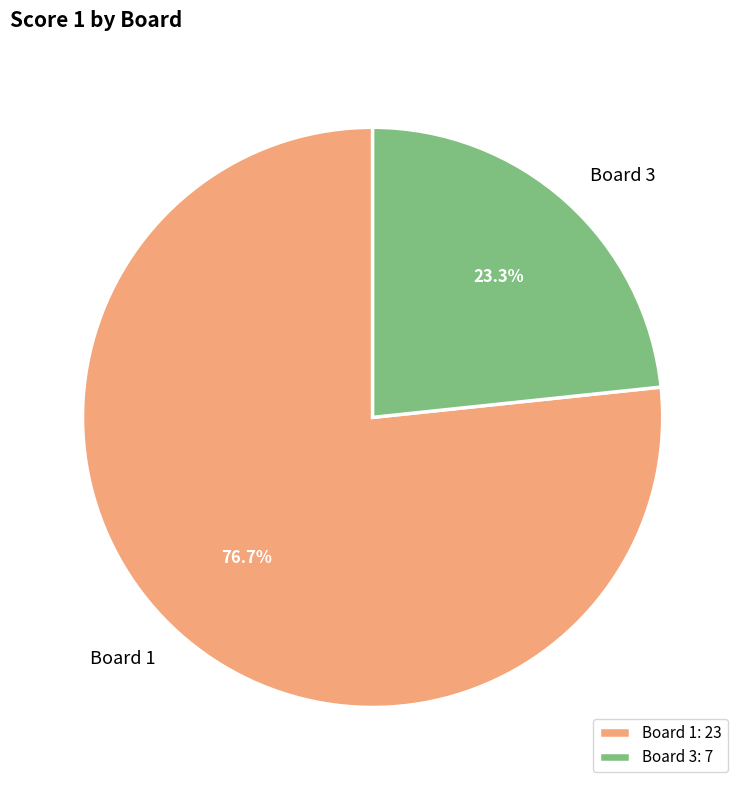

What percentage is the Board 3 slice, to the nearest percent?

23%